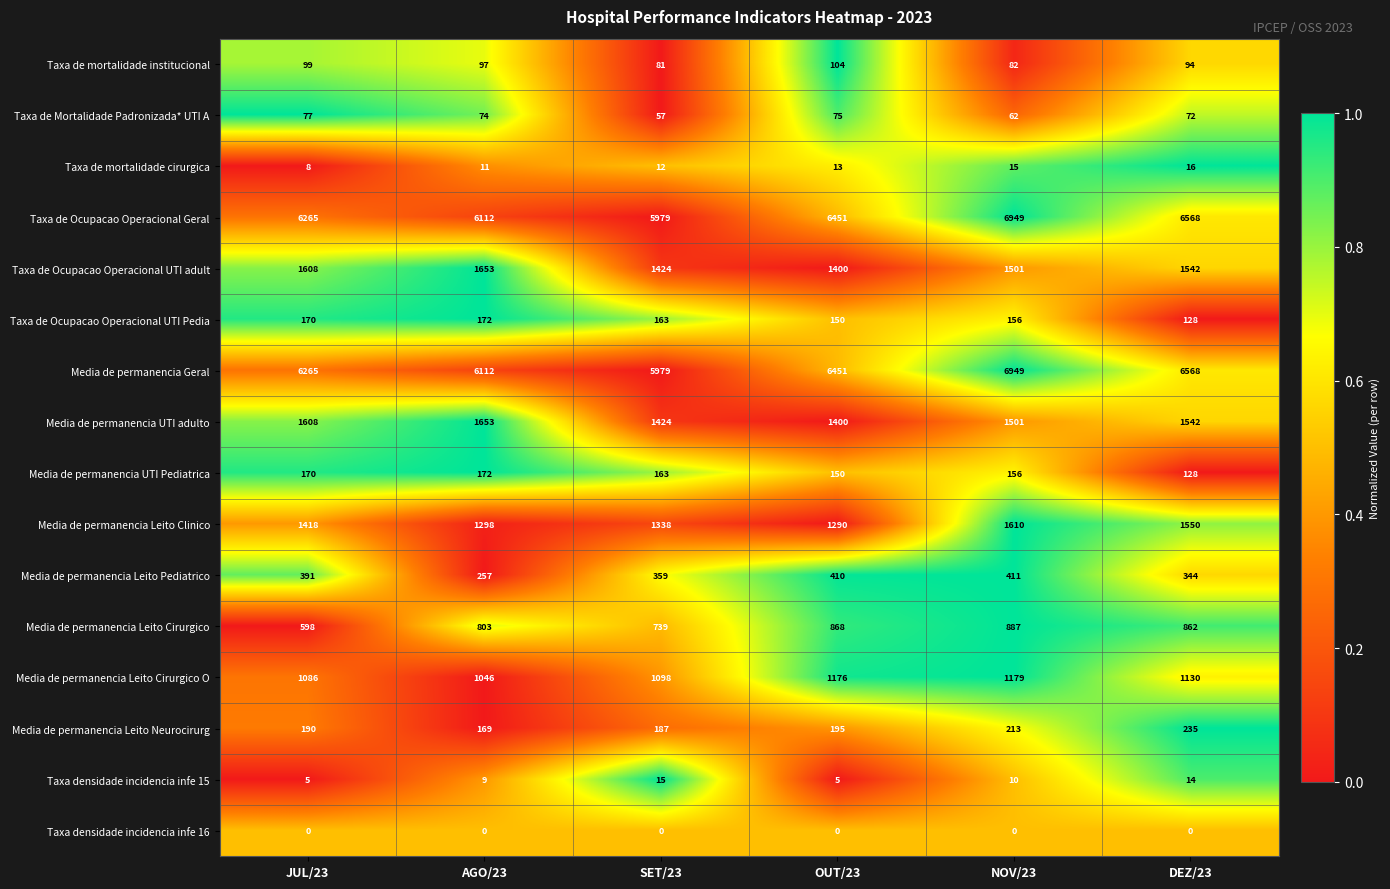

The value of Media de permanencia UTI adulto at OUT/23 is 1400. True or false?

True